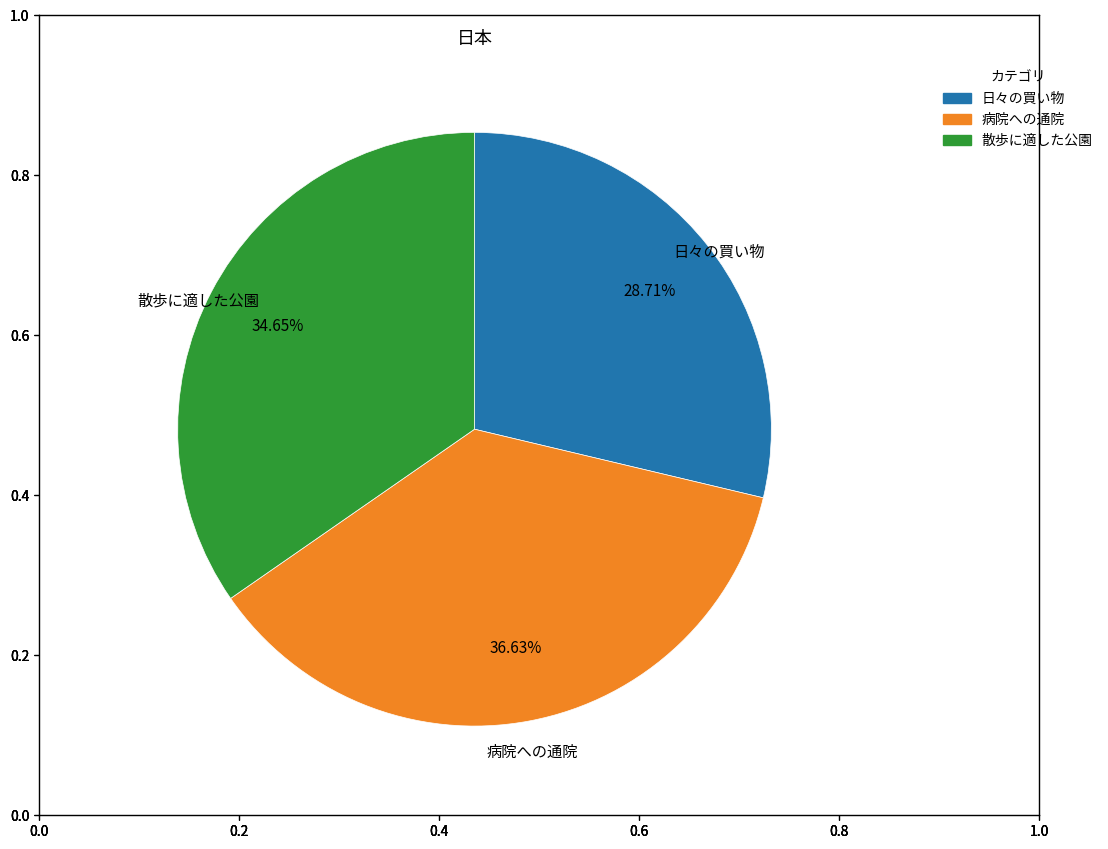

Approximately how many times larger is the value at 散歩に適した公園 compared to 病院への通院?

0.9